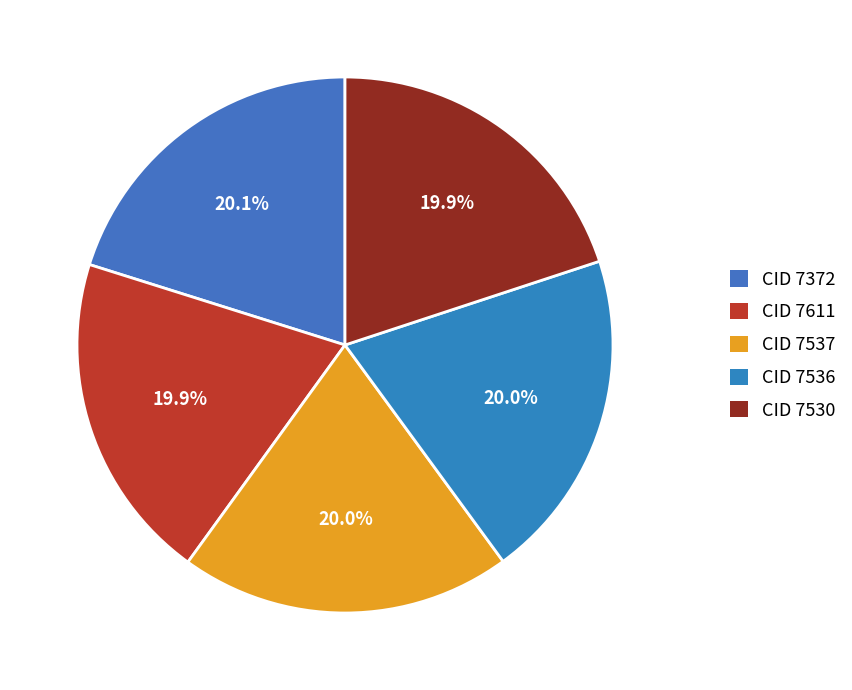

How many slices are in this pie chart?

5